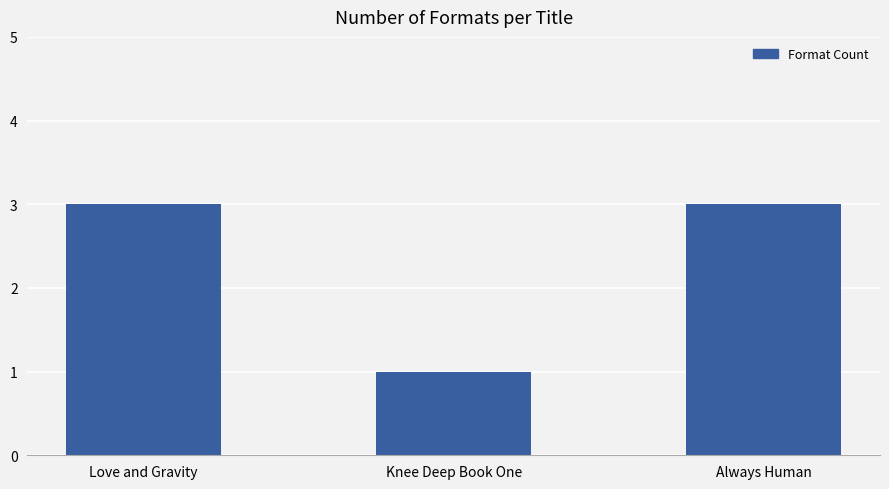

How many data points are less than 3?

1